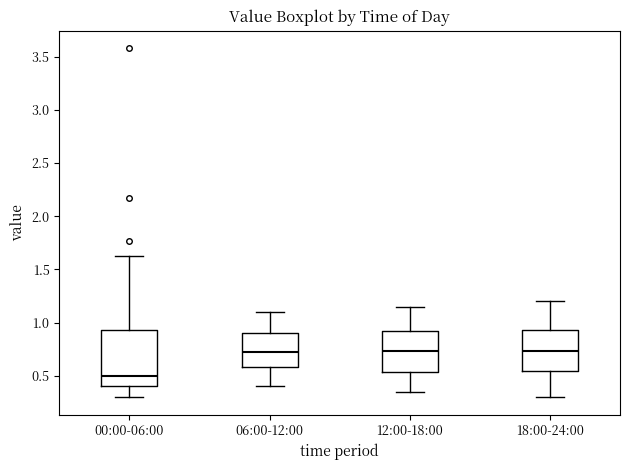

Reading left to right, read every box against the y-axis: the position of its median line, the range the box covers, and the ends of its whiskers. The values are not printed on the chart, so give them approximately, as read against the axis.

00:00-06:00: median 0.50, box 0.40 to 0.95, whiskers 0.30 to 1.65
06:00-12:00: median 0.75, box 0.60 to 0.90, whiskers 0.40 to 1.10
12:00-18:00: median 0.75, box 0.55 to 0.95, whiskers 0.35 to 1.15
18:00-24:00: median 0.75, box 0.55 to 0.95, whiskers 0.30 to 1.20